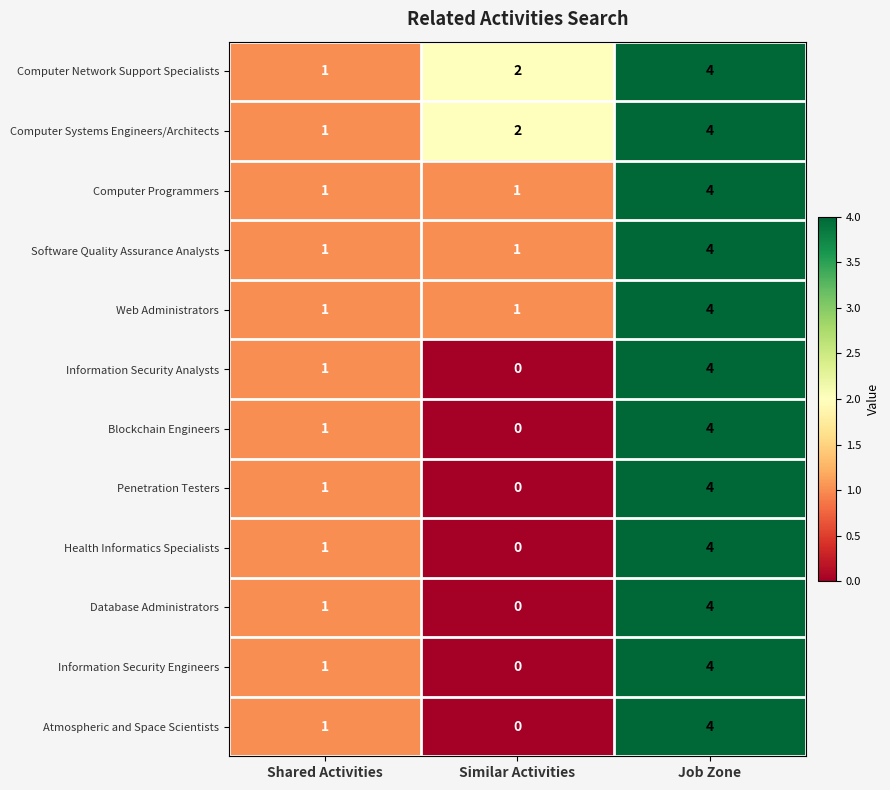

At which category is the sum across all series the highest?

Job Zone